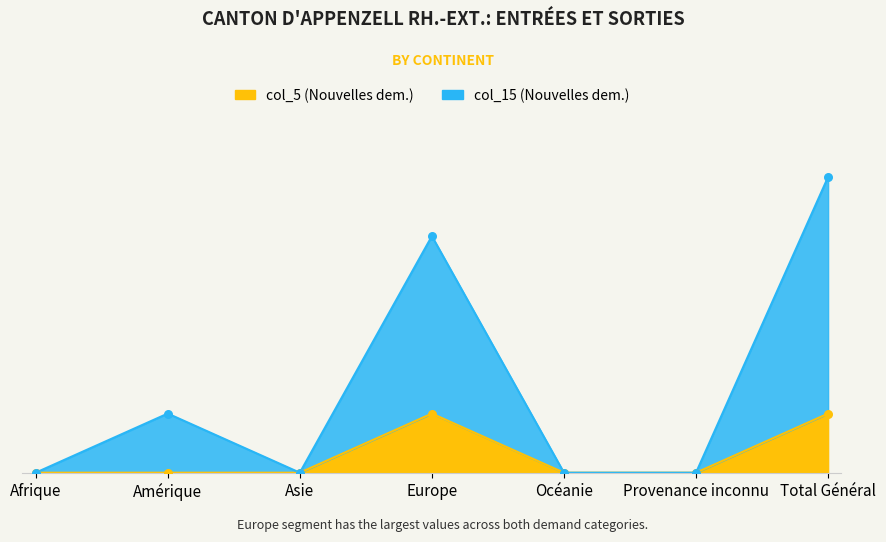

Which series reaches the minimum Y coordinate?

Nouvelles dem. (col_15)